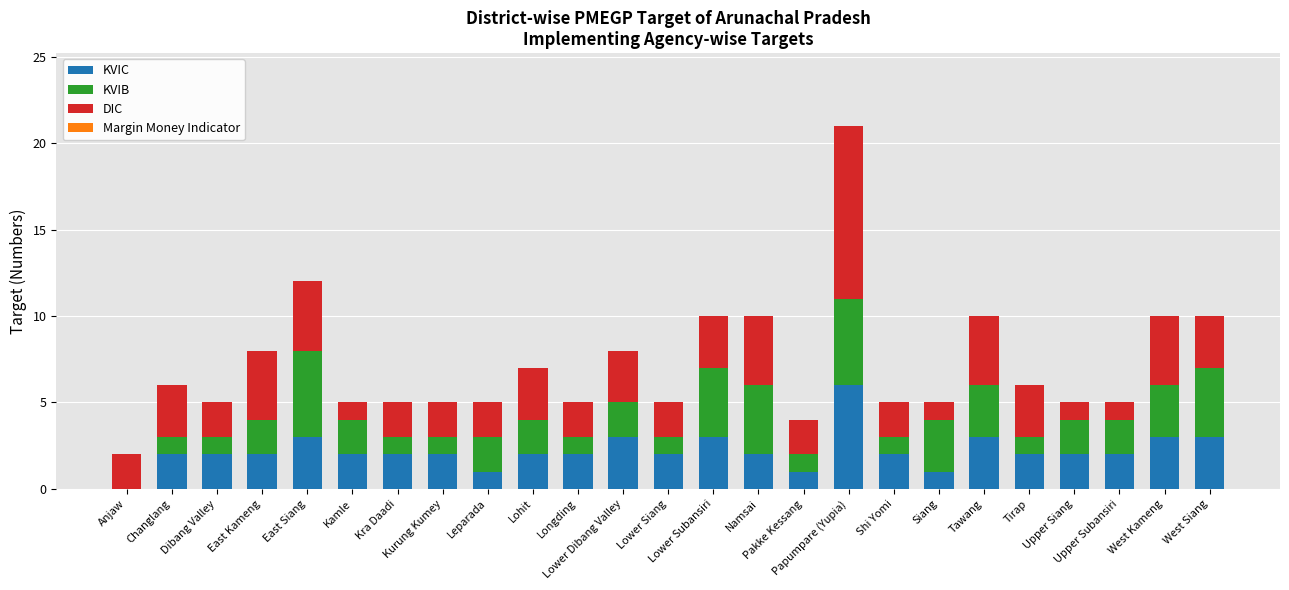

Count the number of data series in this chart.

3